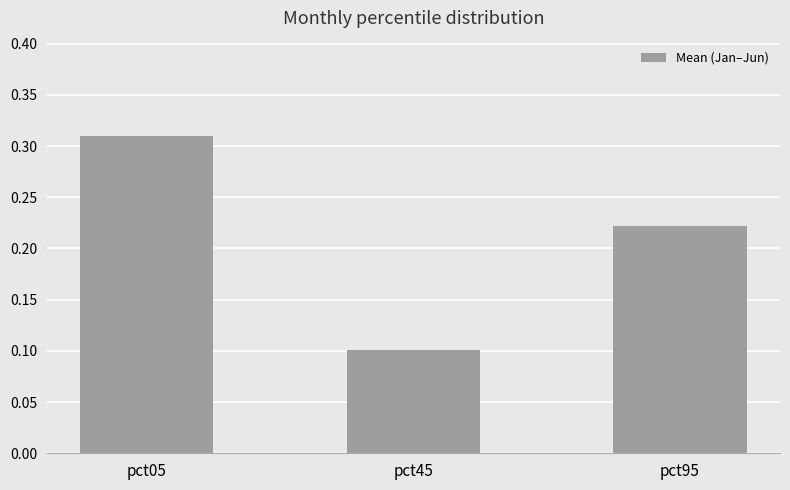

Rank the categories by value from highest to lowest.

pct05, pct95, pct45